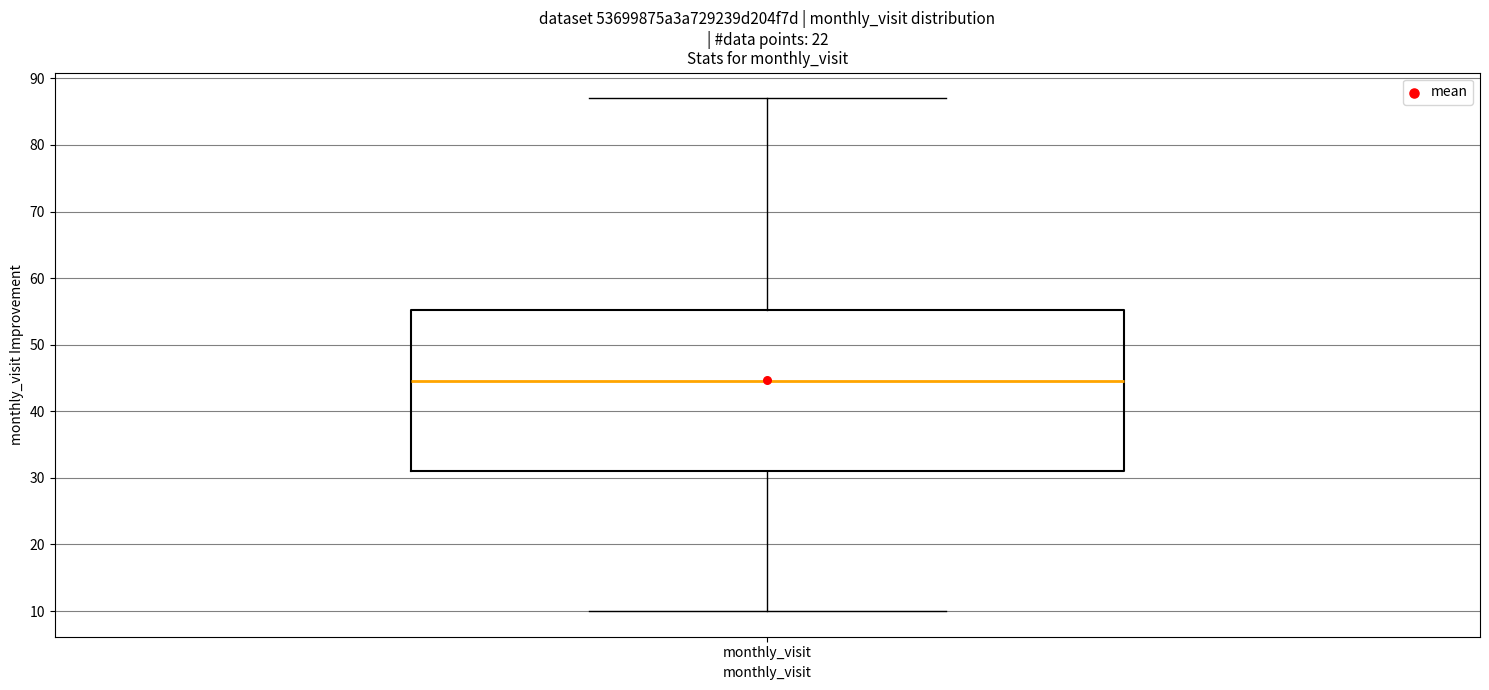

Where does the upper whisker of the box for monthly_visit end on the y-axis? The values are not printed on the chart, so give them approximately, as read against the axis.

87